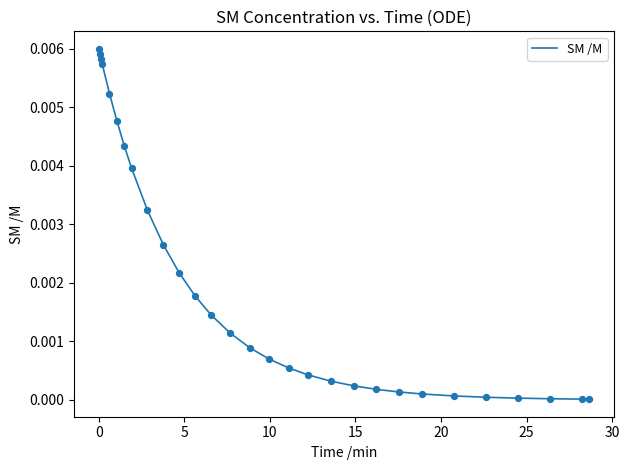

Does the chart have visible grid lines?

No